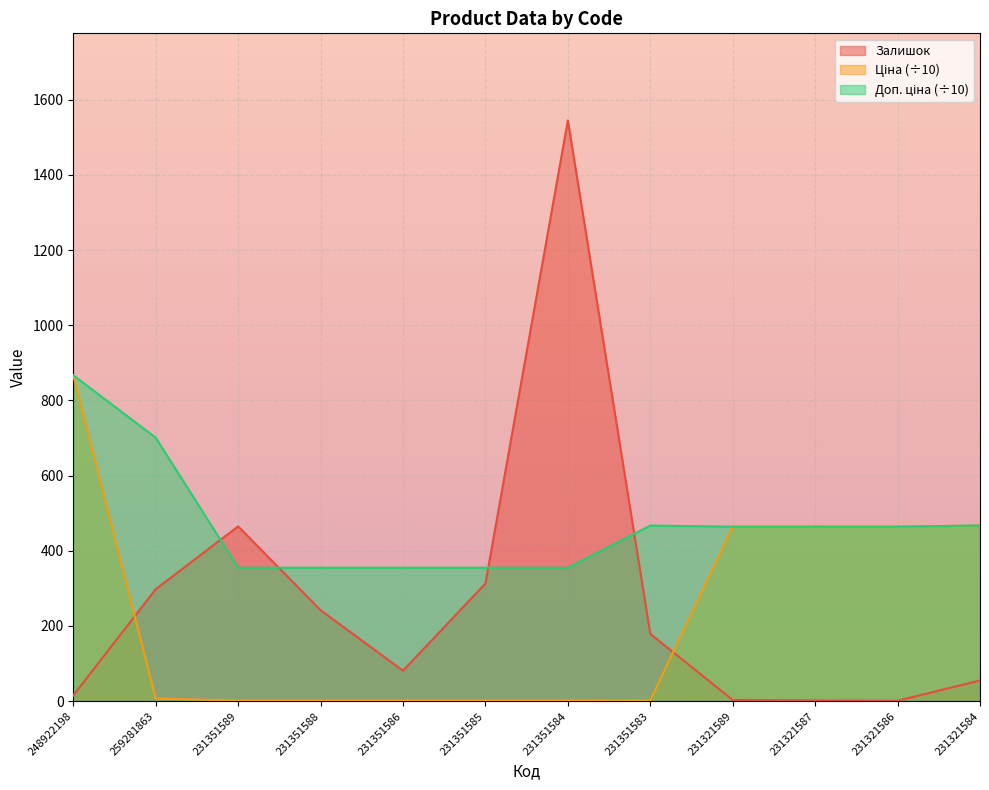

What is the spread (max minus min) of values at 231351589?

463.4